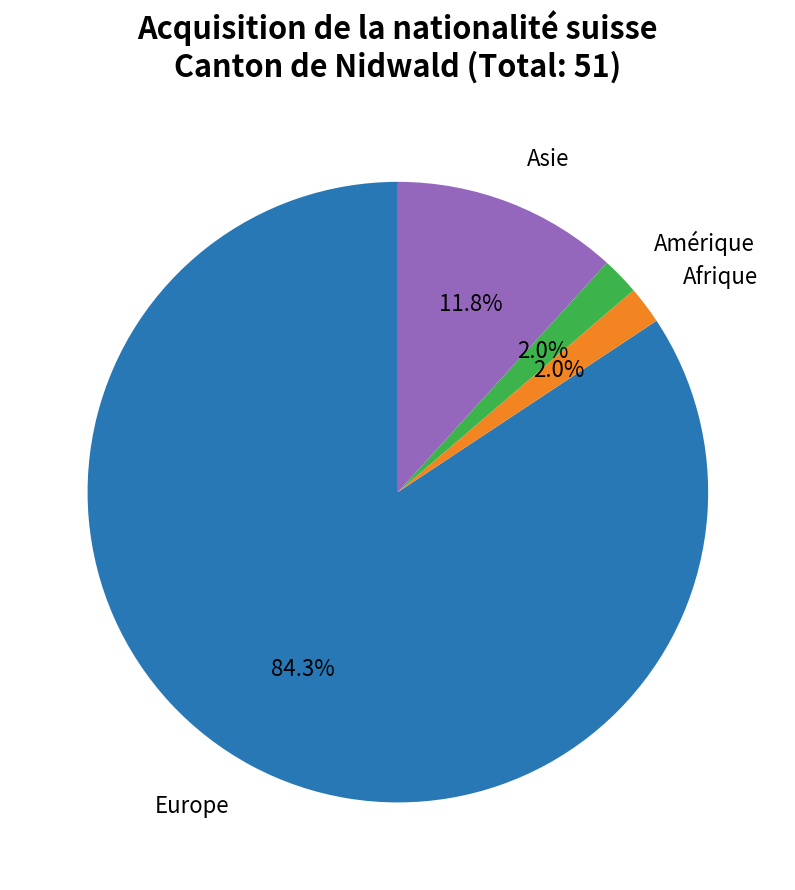

Is there any slice that represents more than half of the pie?

Yes